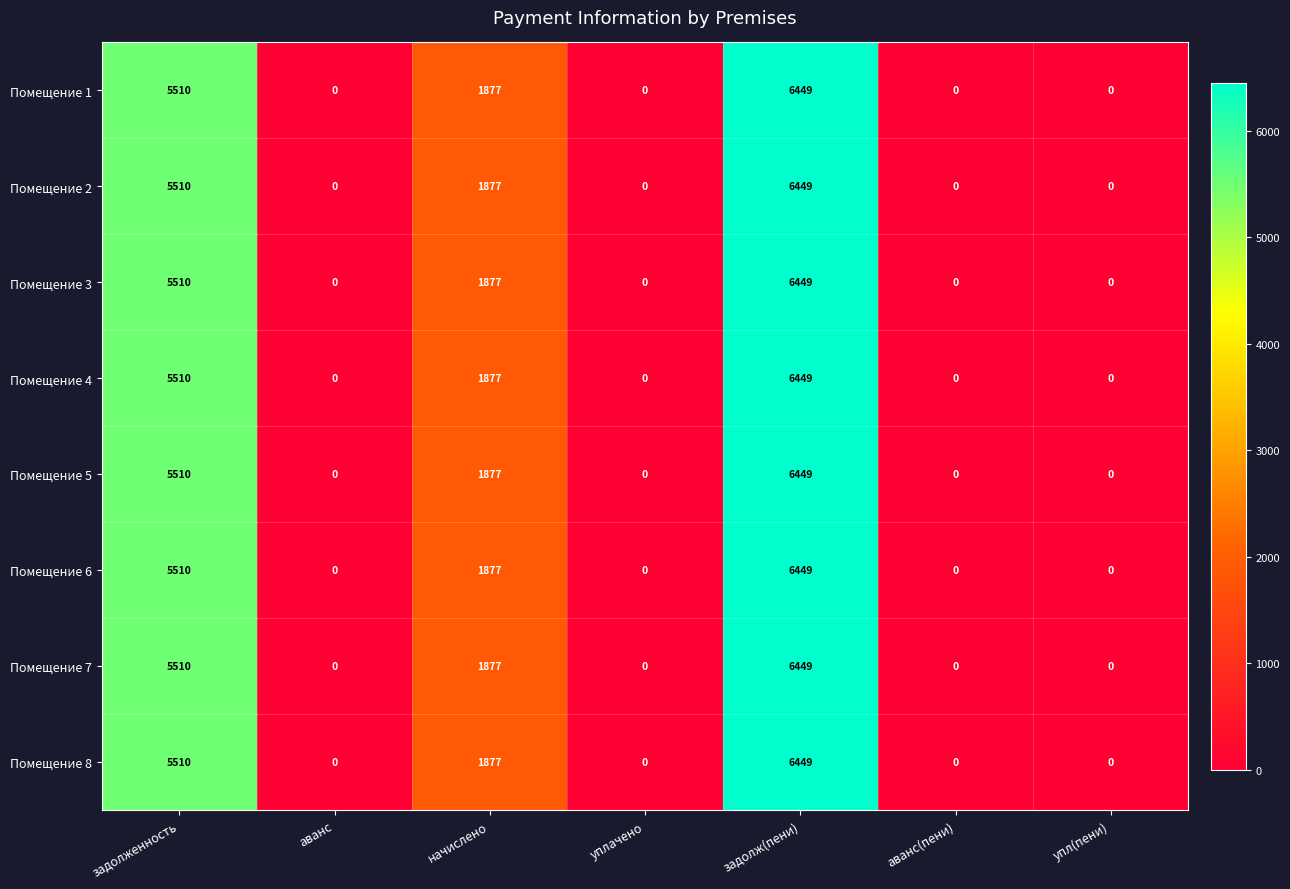

The Помещение 1 series shows 0 at уплачено. True or false?

True